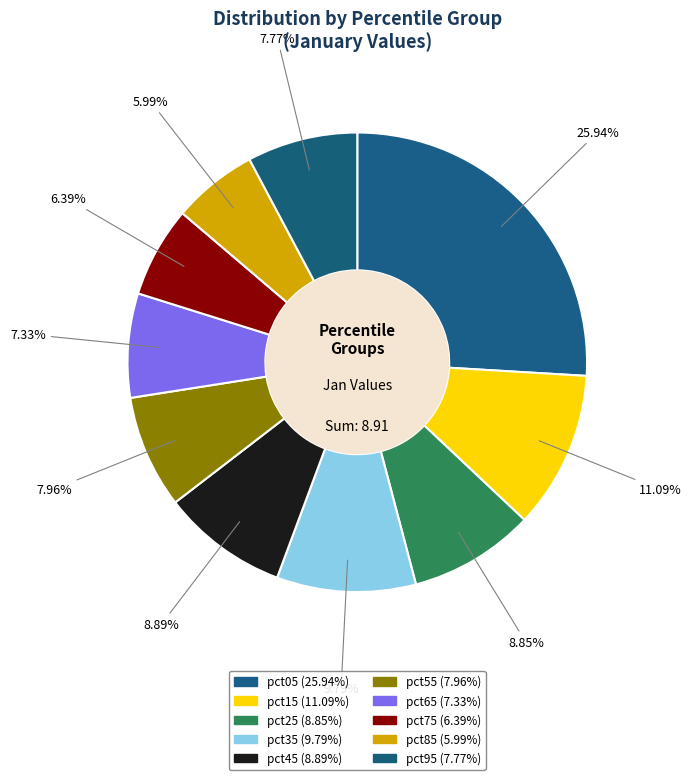

Count the number of slices in the pie.

10